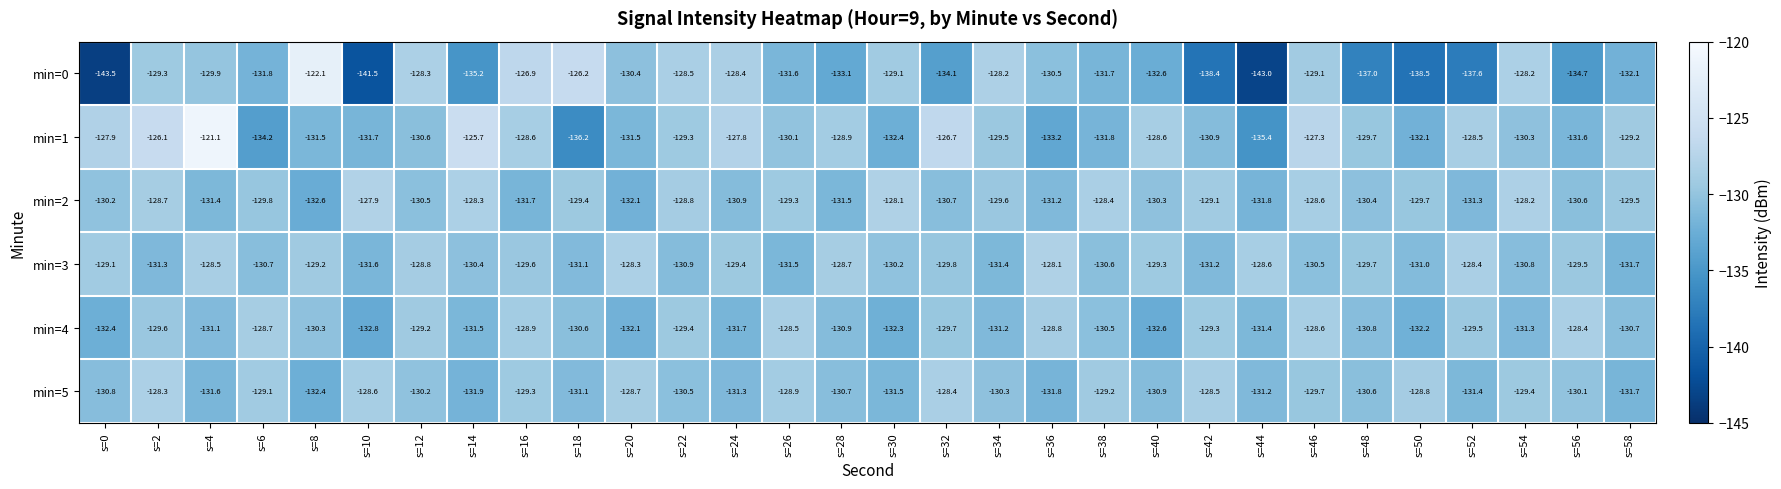

Which series has the largest total across all categories?

min=1